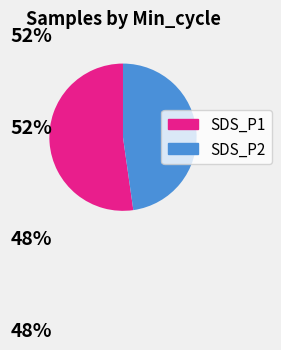

Is there a majority slice in this chart?

Yes